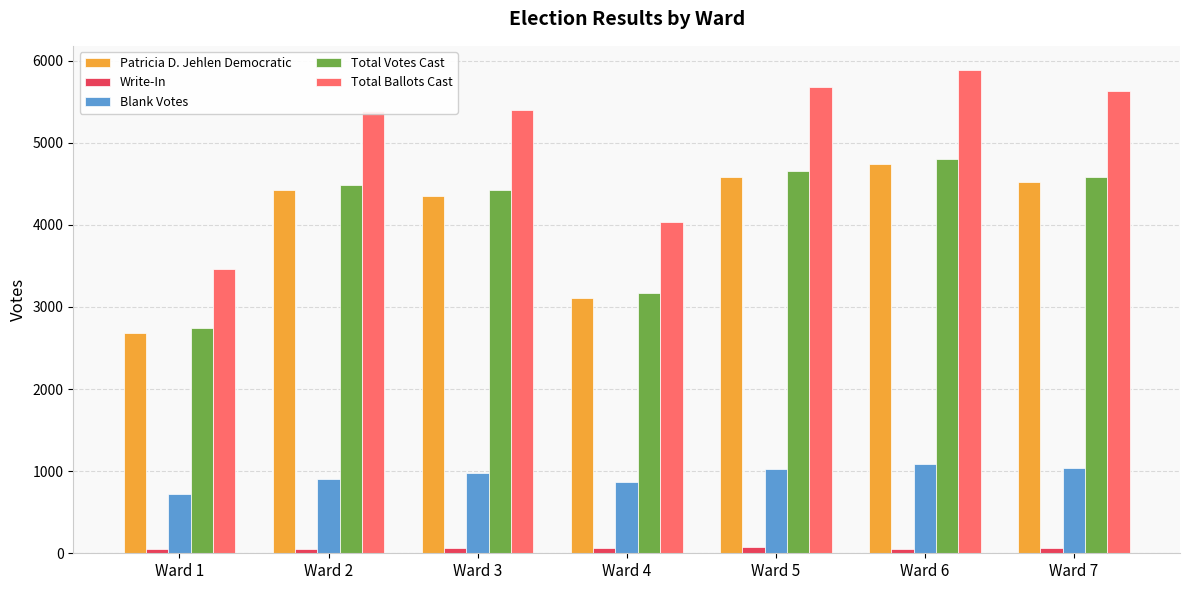

Which category has the highest value across all series?

Ward 6